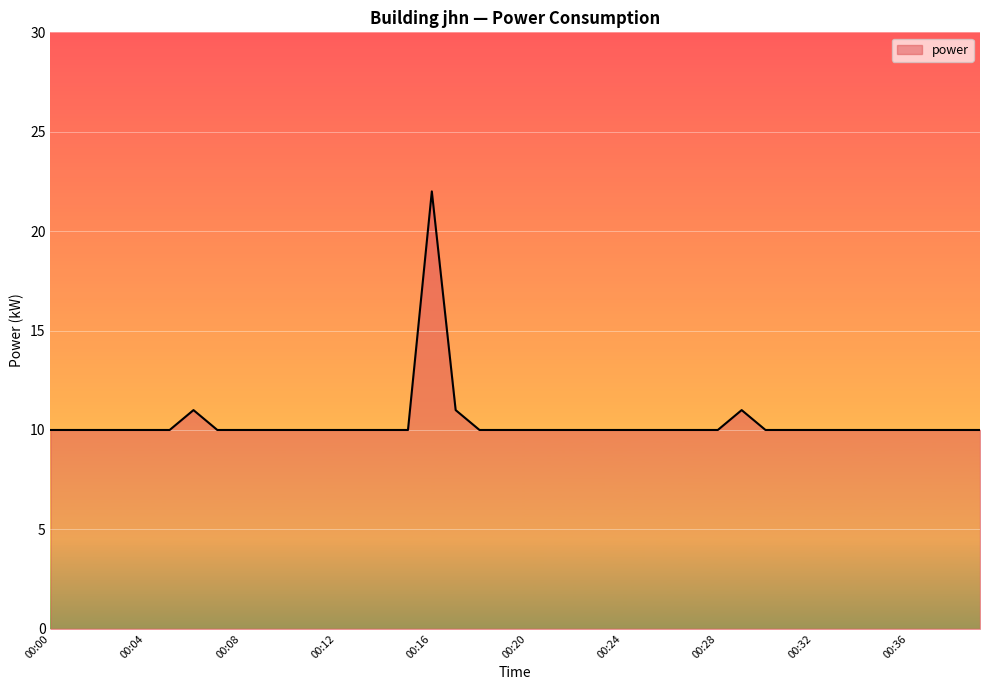

What is the smallest value displayed?

10